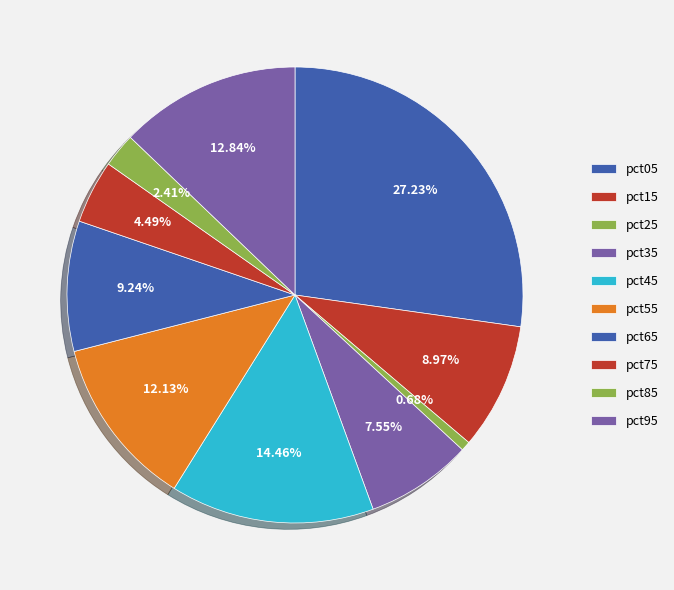

Does any single category account for the majority?

No